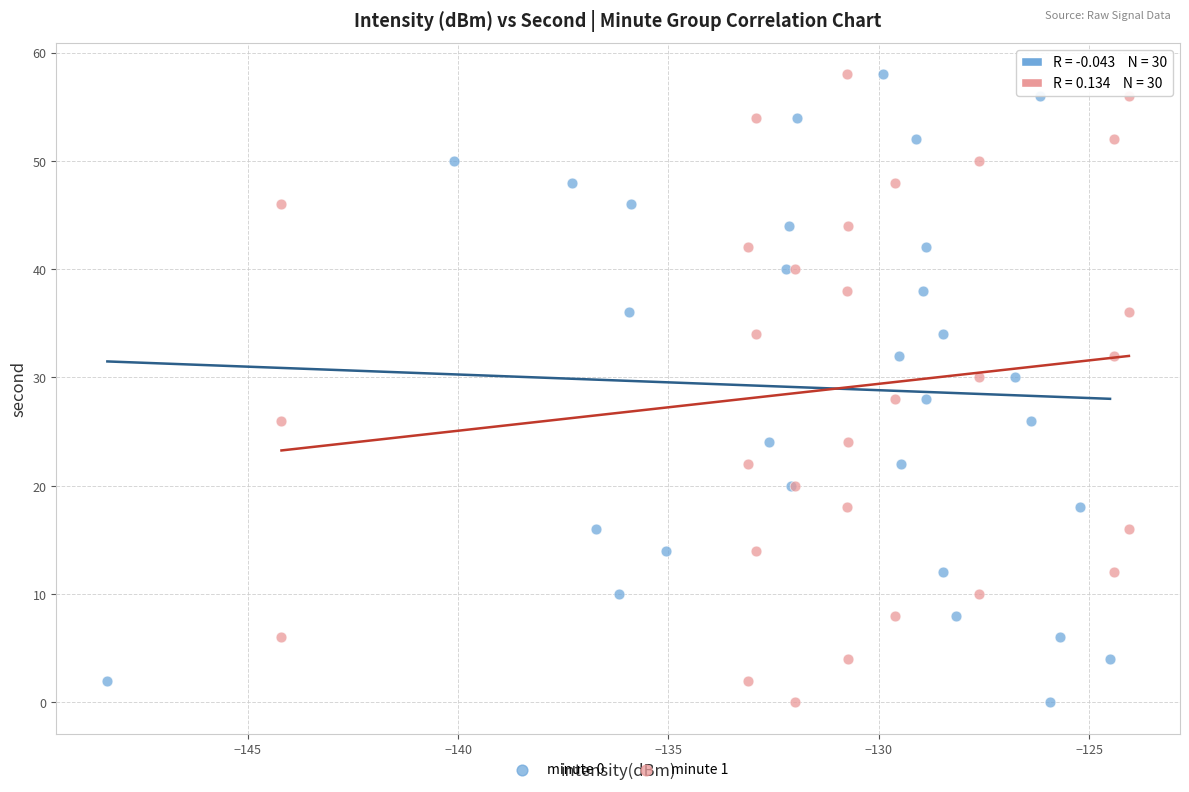

What are all the series names shown in the legend?

minute 0, minute 1